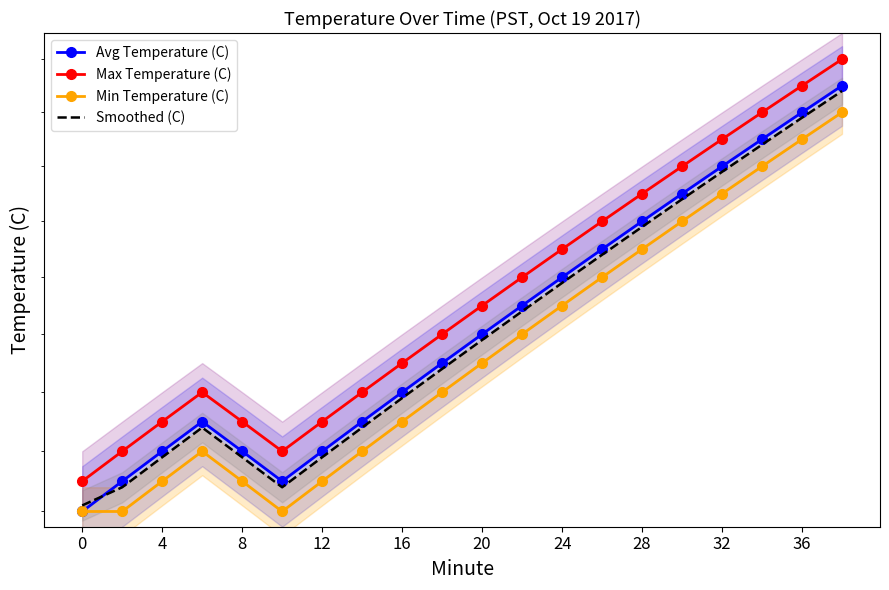

How many series are shown in this chart?

4